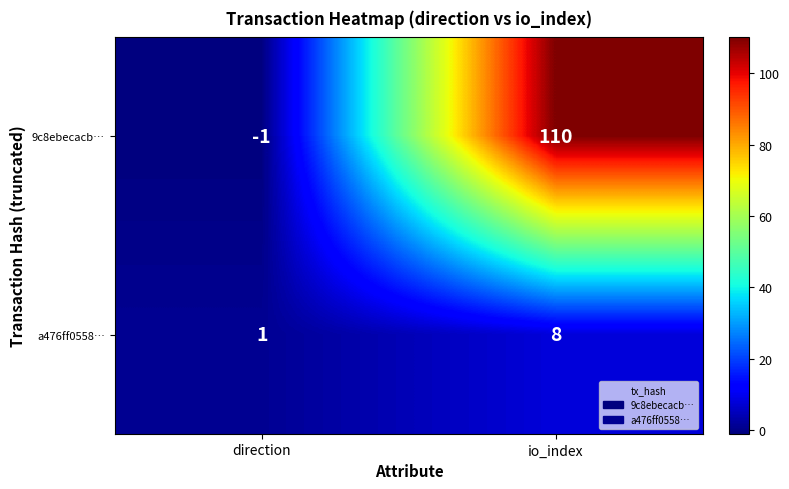

Is it true that 9c8ebecacb… equals 110 at io_index?

True